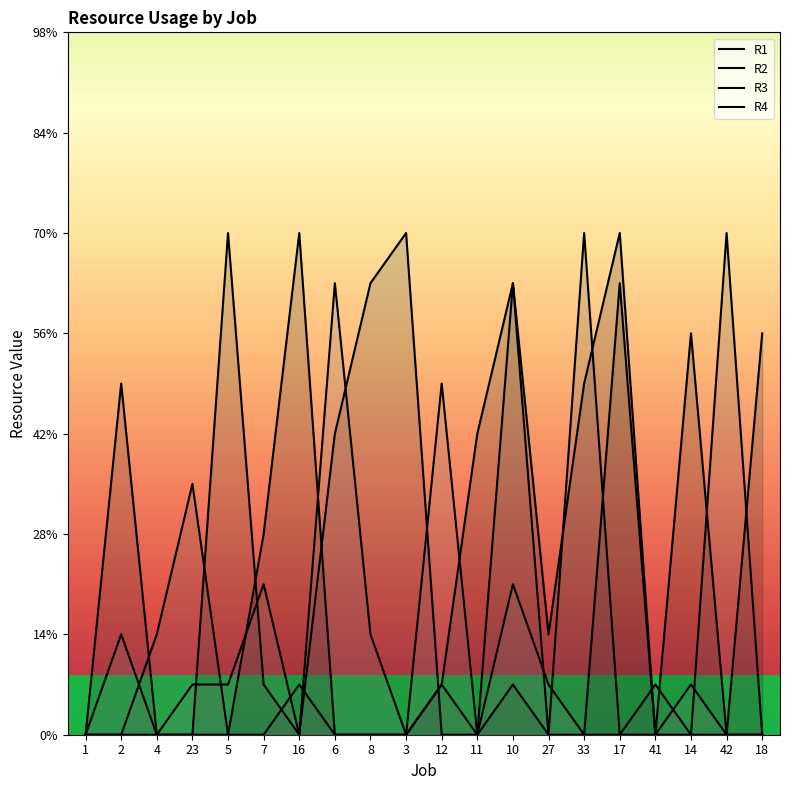

Count the number of data series in this chart.

4